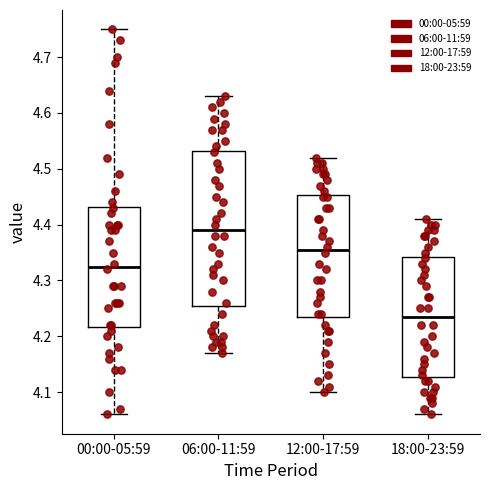

Reading left to right, transcribe this box plot: for each box, give where its median line is, the range the box spans, and where its two whiskers end, as read against the y-axis. The values are not printed on the chart, so give them approximately, as read against the axis.

00:00-05:59: median 4.33, box 4.22 to 4.43, whiskers 4.06 to 4.75
06:00-11:59: median 4.39, box 4.26 to 4.53, whiskers 4.17 to 4.63
12:00-17:59: median 4.36, box 4.24 to 4.45, whiskers 4.10 to 4.52
18:00-23:59: median 4.24, box 4.13 to 4.34, whiskers 4.06 to 4.41